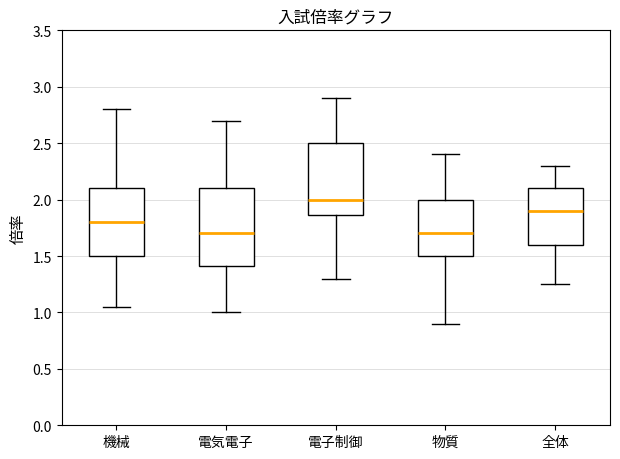

Where does the median line of the box for 全体 sit on the y-axis? The values are not printed on the chart, so give them approximately, as read against the axis.

1.90